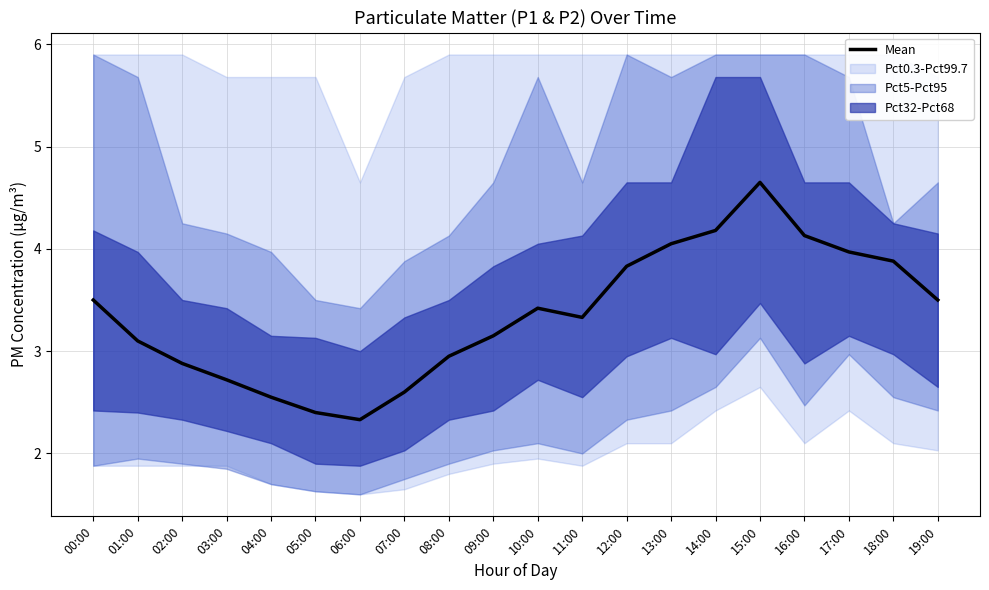

What is the change in value from 02:00 to 09:00?

+0.3